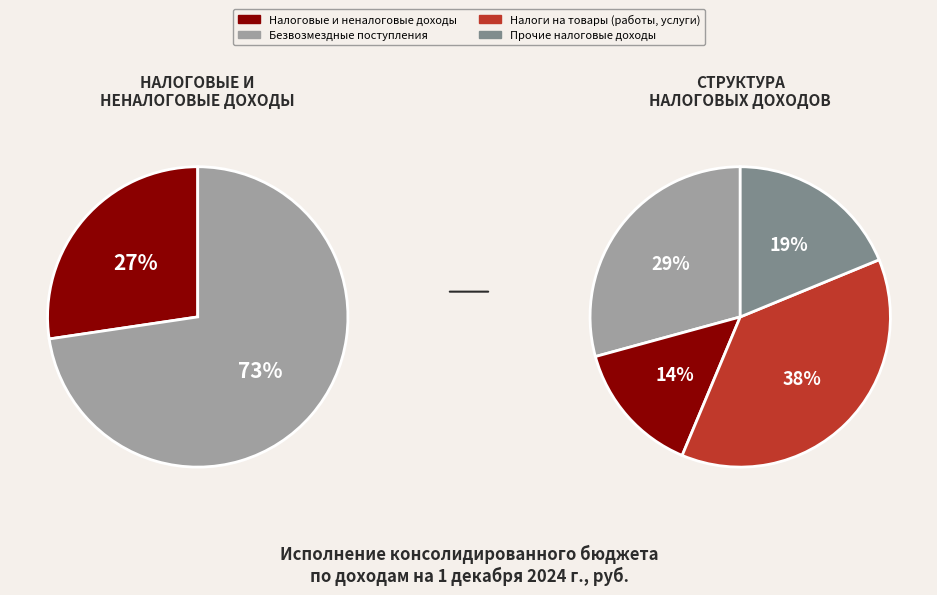

Combined, do БЕЗВОЗМЕЗДНЫЕ ПОСТУПЛЕНИЯ and НАЛОГИ НА ПРИБЫЛЬ, ДОХОДЫ account for over 50%?

Yes